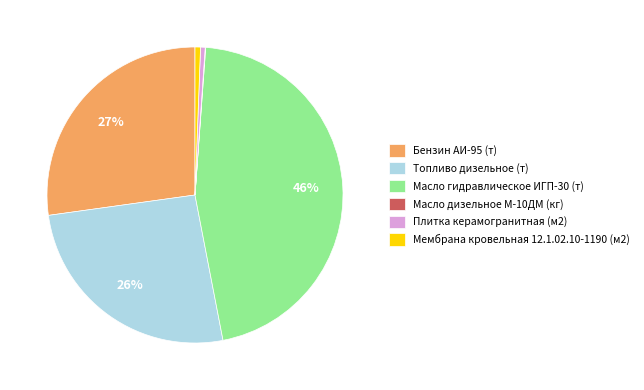

Combined, do Бензин АИ-95 (т) and Мембрана кровельная 12.1.02.10-1190 (м2) account for over 50%?

No